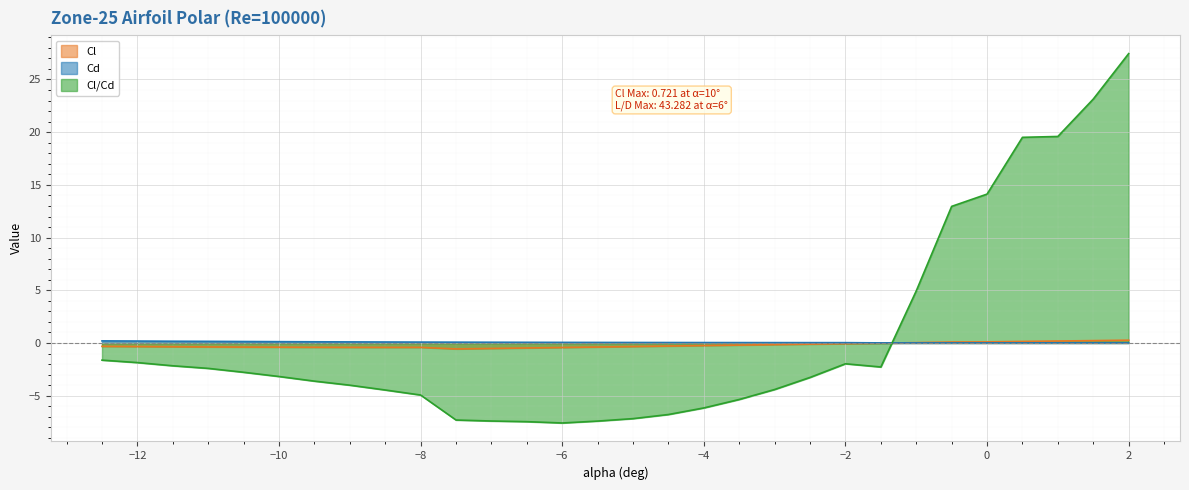

How many intersections are there between Cl and Cl/Cd?

1